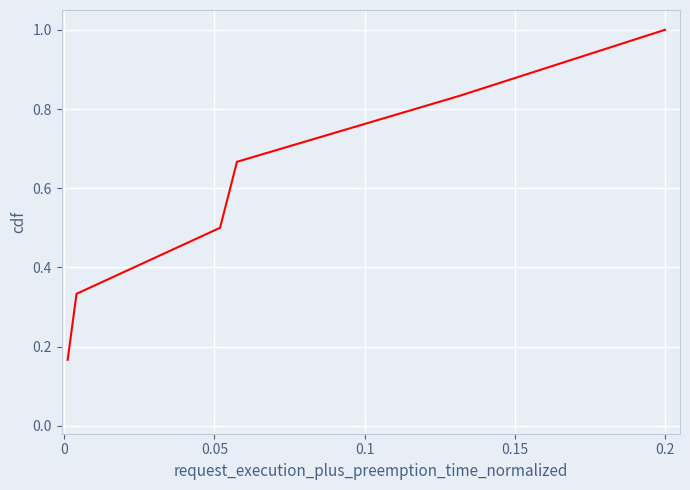

What is the maximum value shown in the chart?

1.0